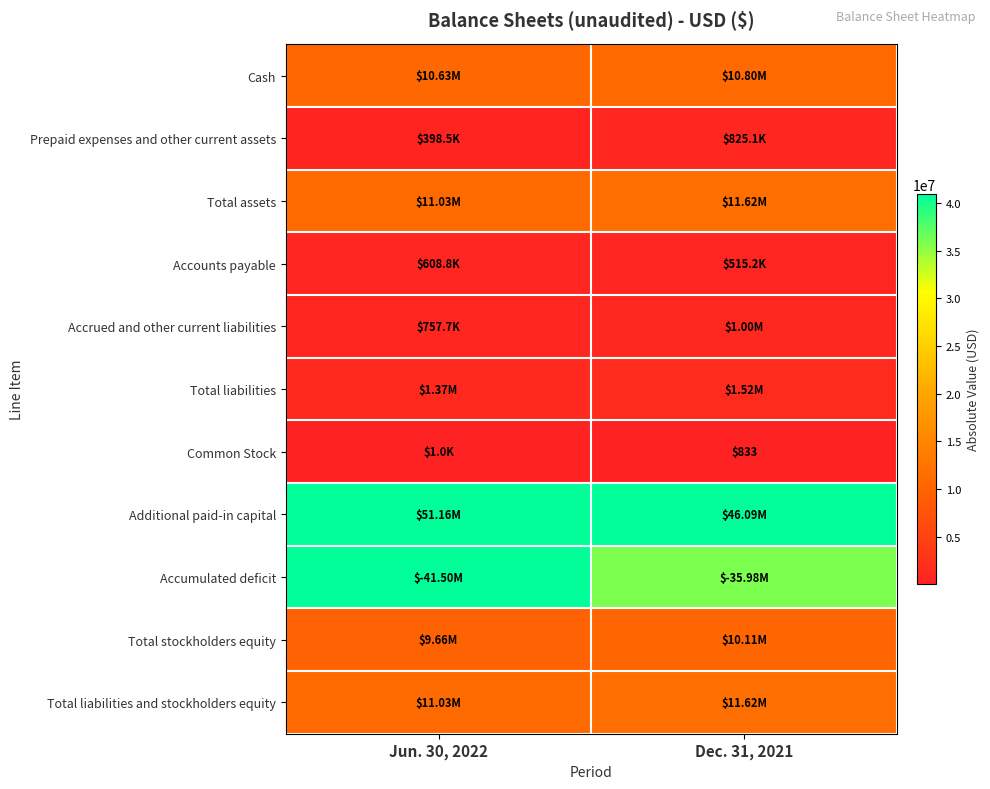

What is the sum of the Prepaid expenses and other current assets values at Jun. 30, 2022 and Dec. 31, 2021?

1223677